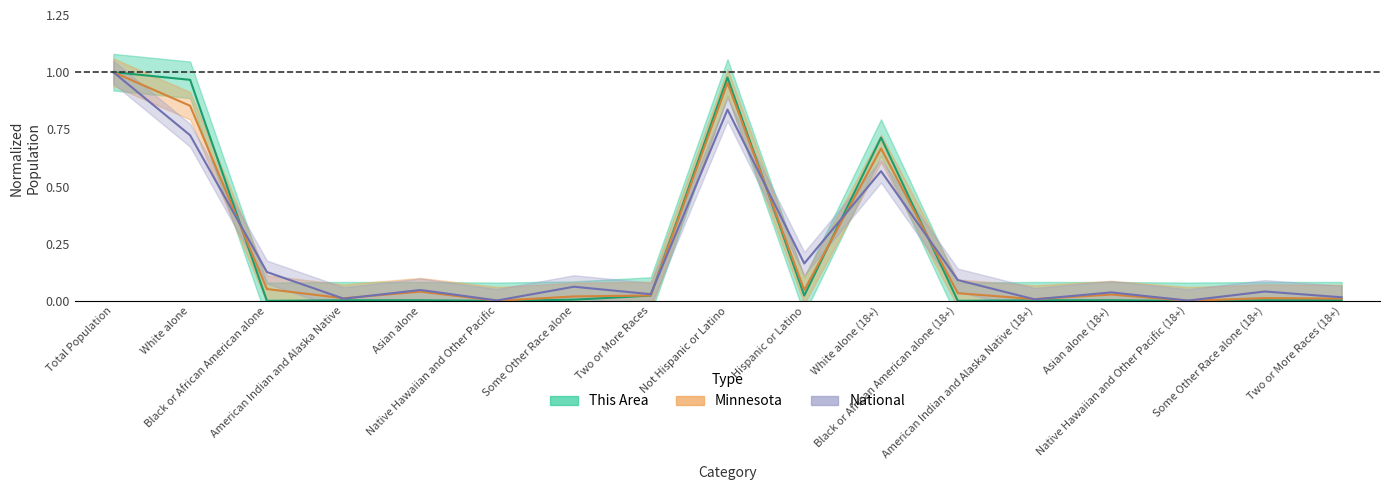

What position from the left is Total Population?

1